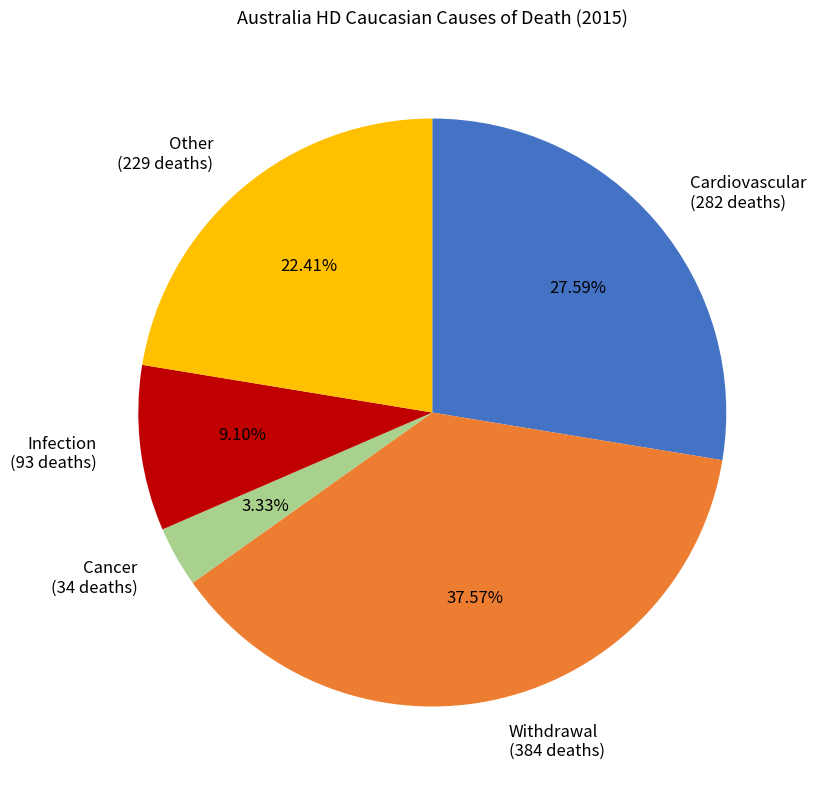

To the nearest percent, what is the average slice percentage?

20%